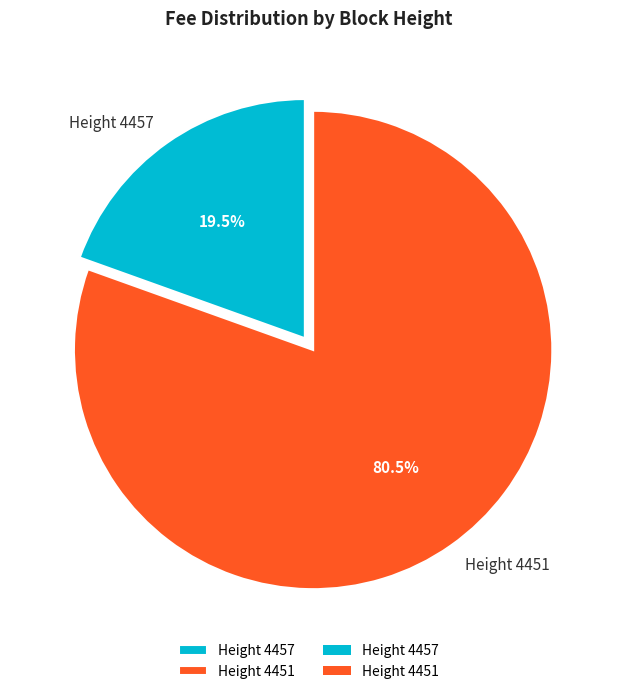

How many slices are in this pie chart?

2